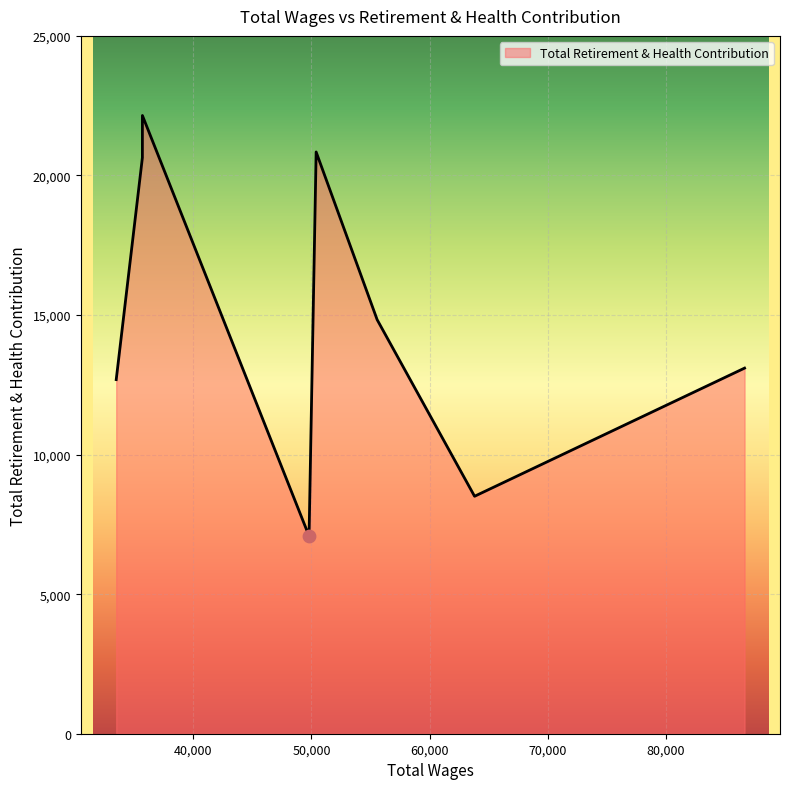

True or false: the data has more than 0 interior local peaks.

True